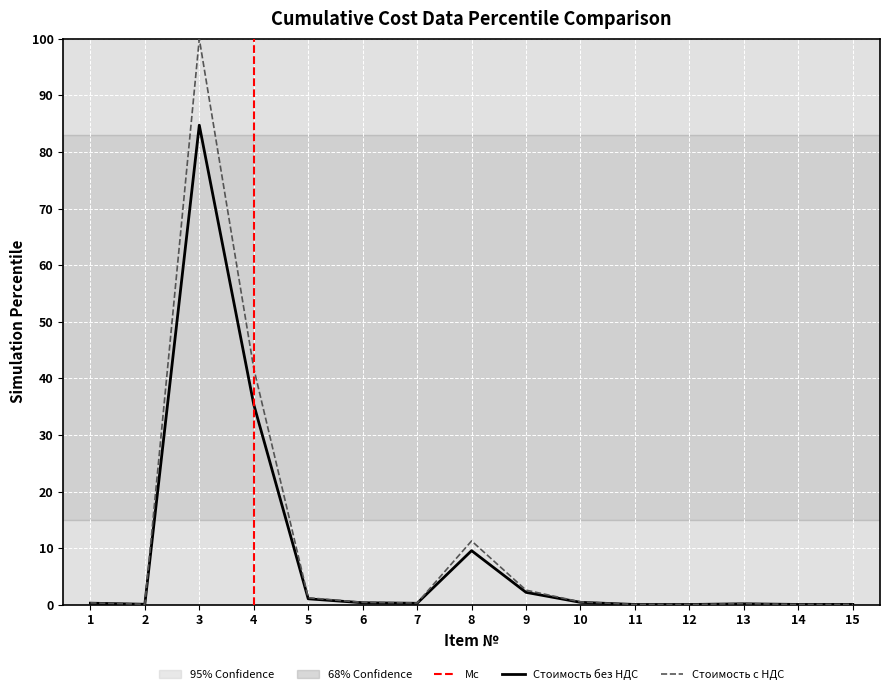

Between 10 and 12, which series saw the biggest shift?

Стоимость с НДС (руб.)